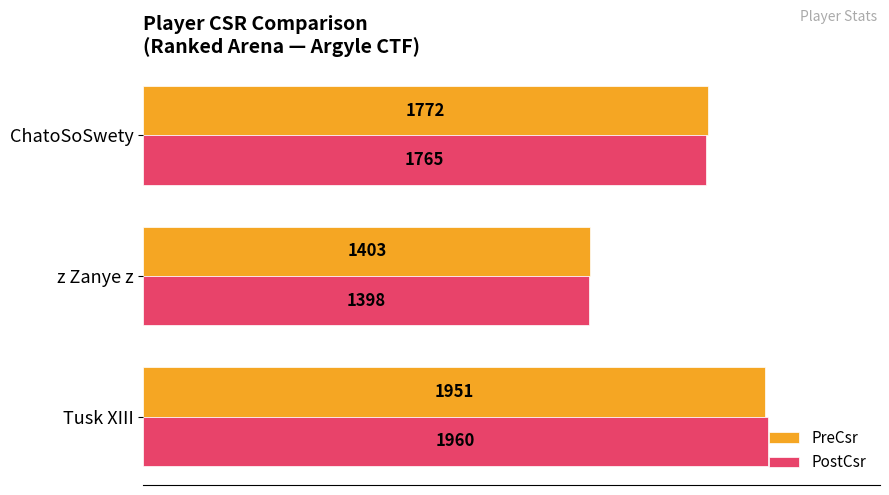

How many PostCsr values are between 1398 and 1960?

3